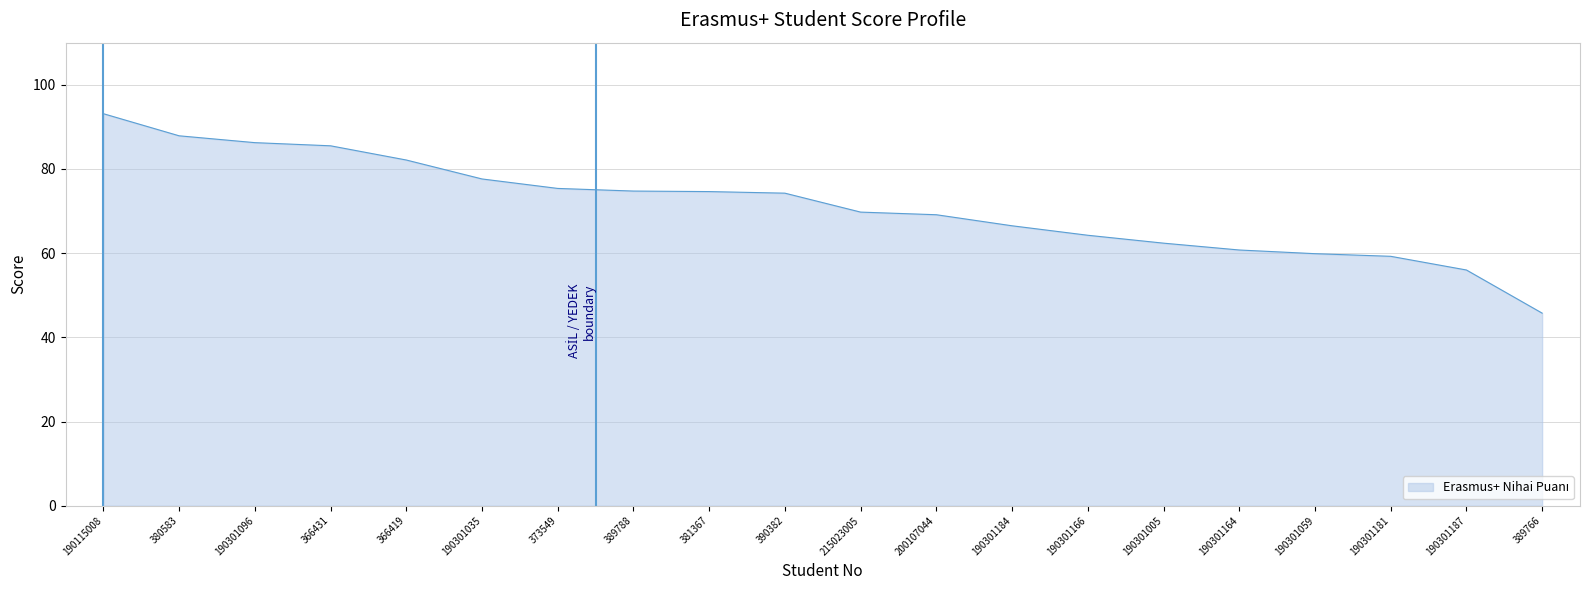

What is the smallest value displayed?

45.8